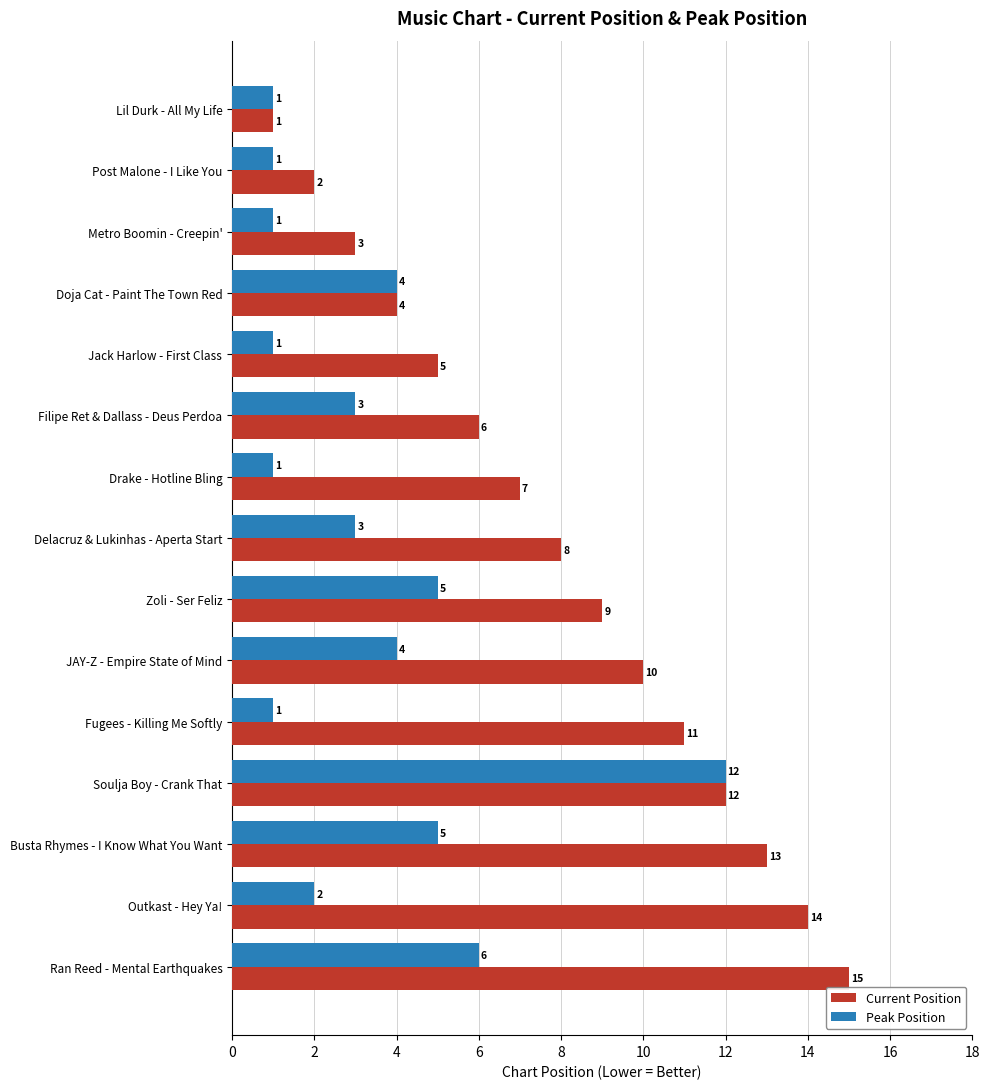

At which category is the sum across all series the highest?

Soulja Boy - Crank That